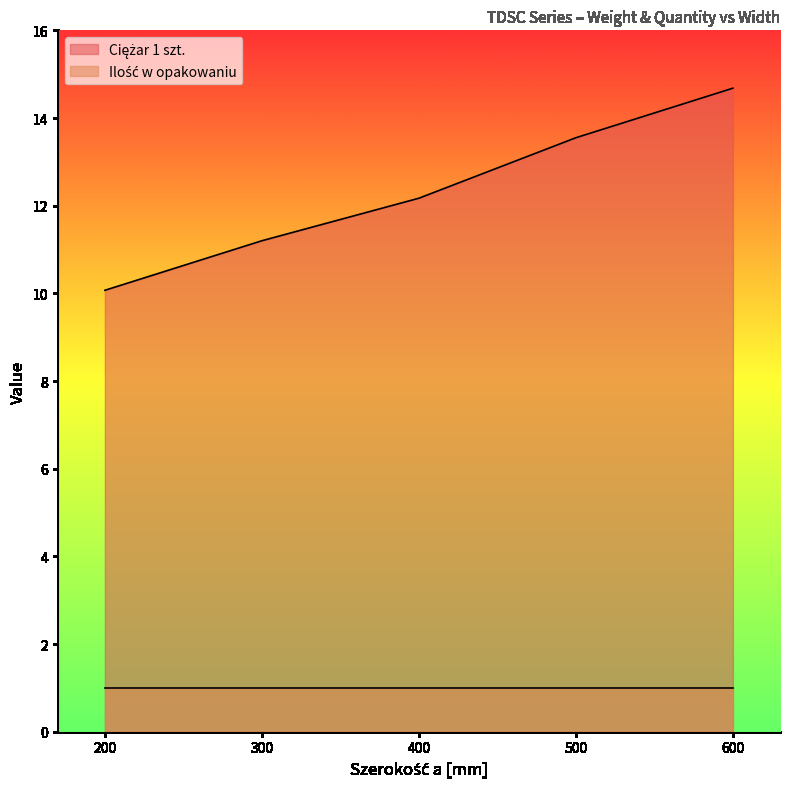

Rank the categories by value from highest to lowest.

600, 500, 400, 300, 200